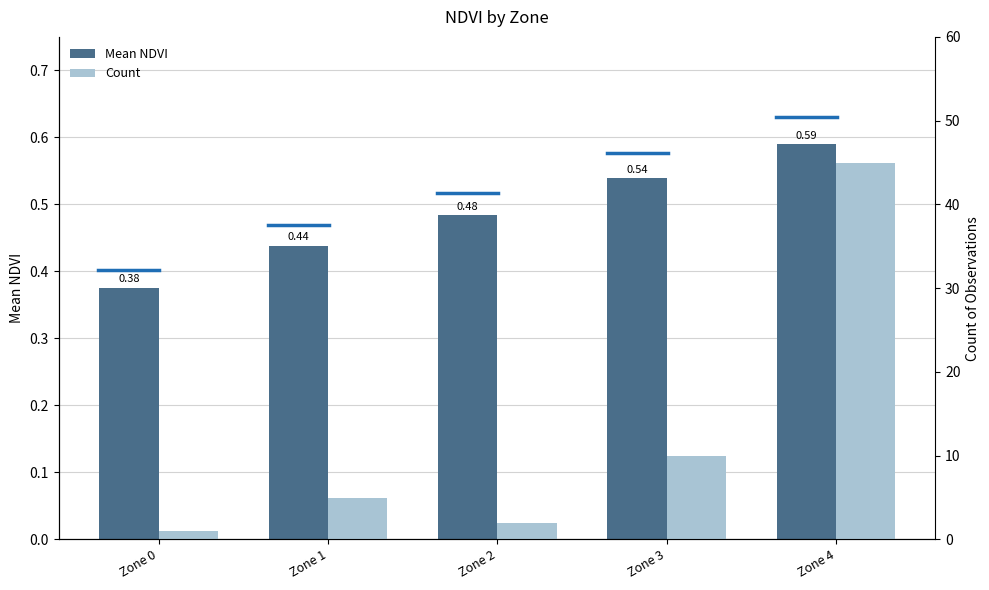

Reading right to left, transcribe all the data shown in this chart.

Mean NDVI: Zone 4=0.6	Zone 3=0.5	Zone 2=0.5	Zone 1=0.4	Zone 0=0.4
Count: Zone 4=45.0	Zone 3=10.0	Zone 2=2.0	Zone 1=5.0	Zone 0=1.0